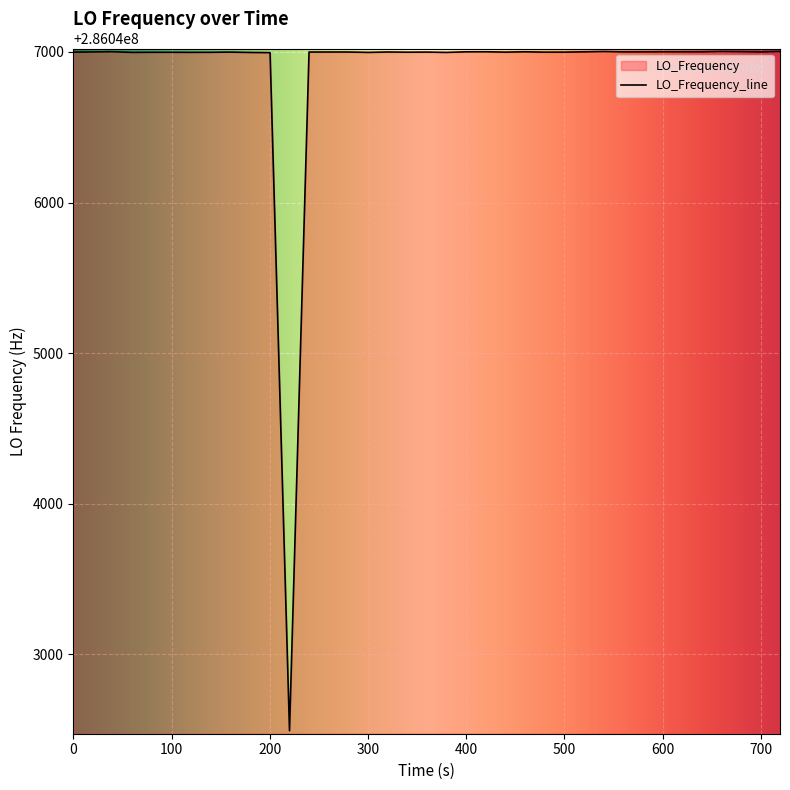

What is the maximum value shown in the chart?

286047002.7